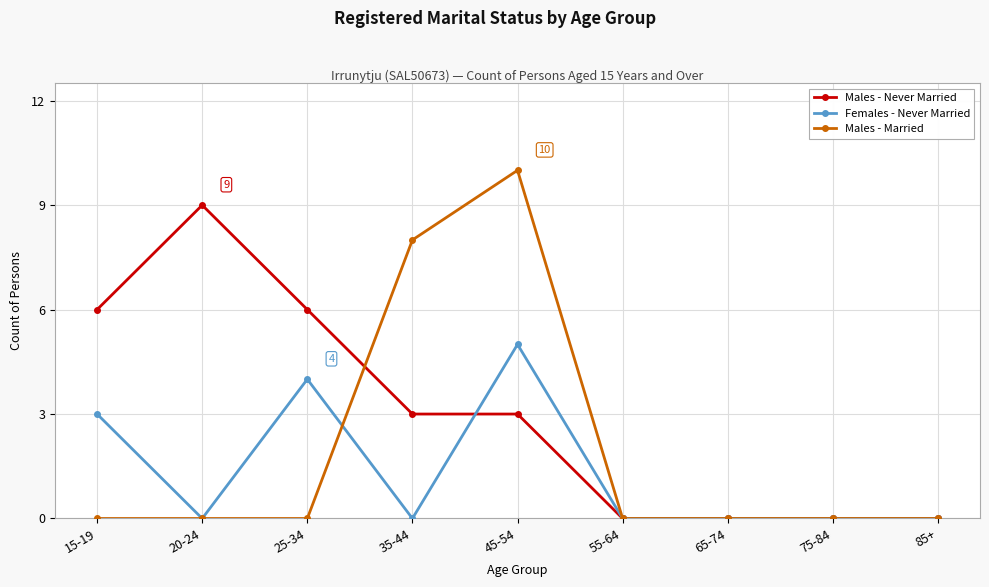

Which series has the largest total across all categories?

Males - Never Married